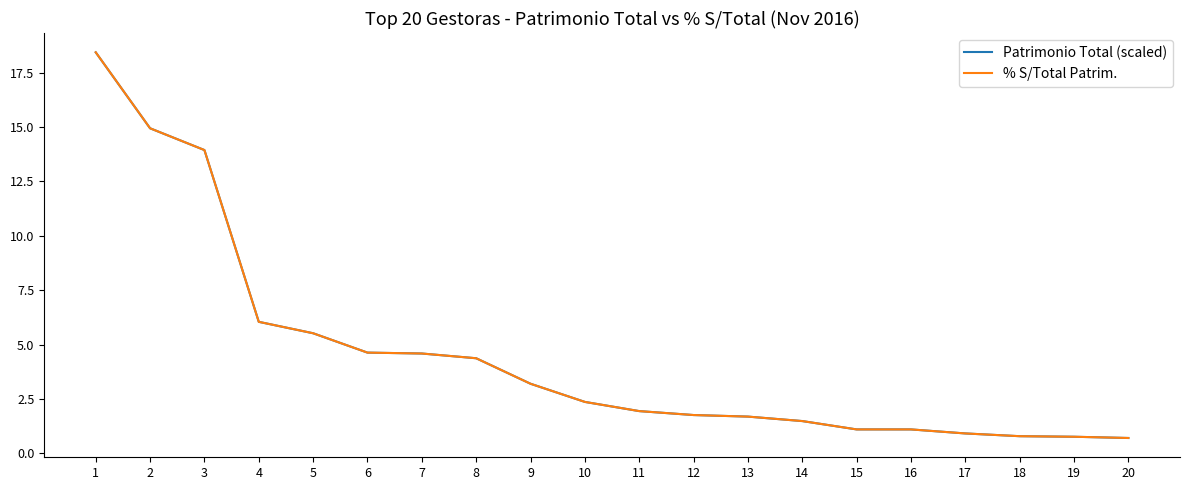

What is the minimum value shown in the chart?

0.7